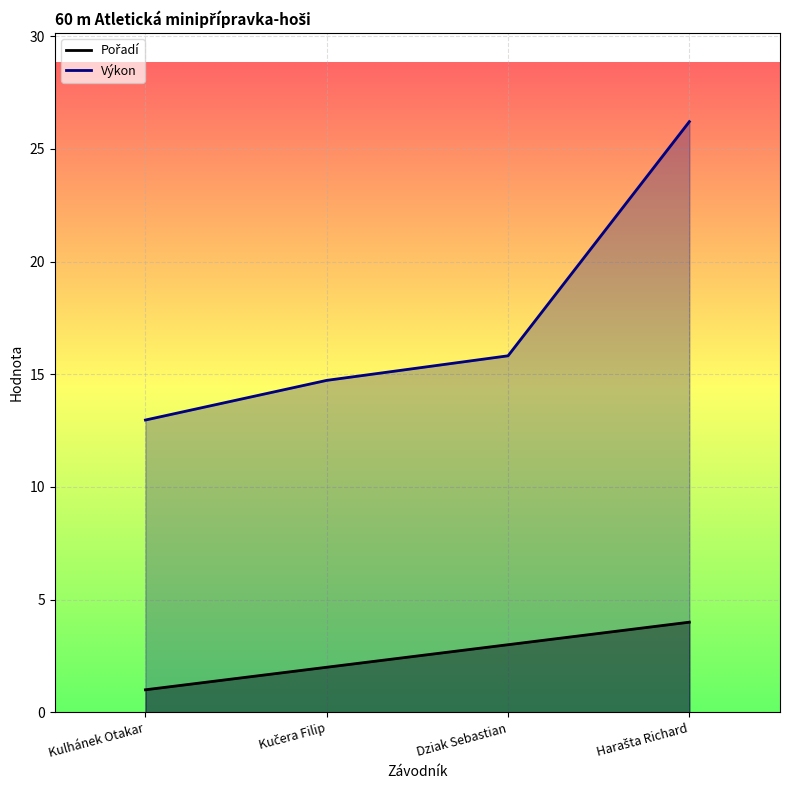

The value of Pořadí at Harašta Richard is 6.4. True or false?

False